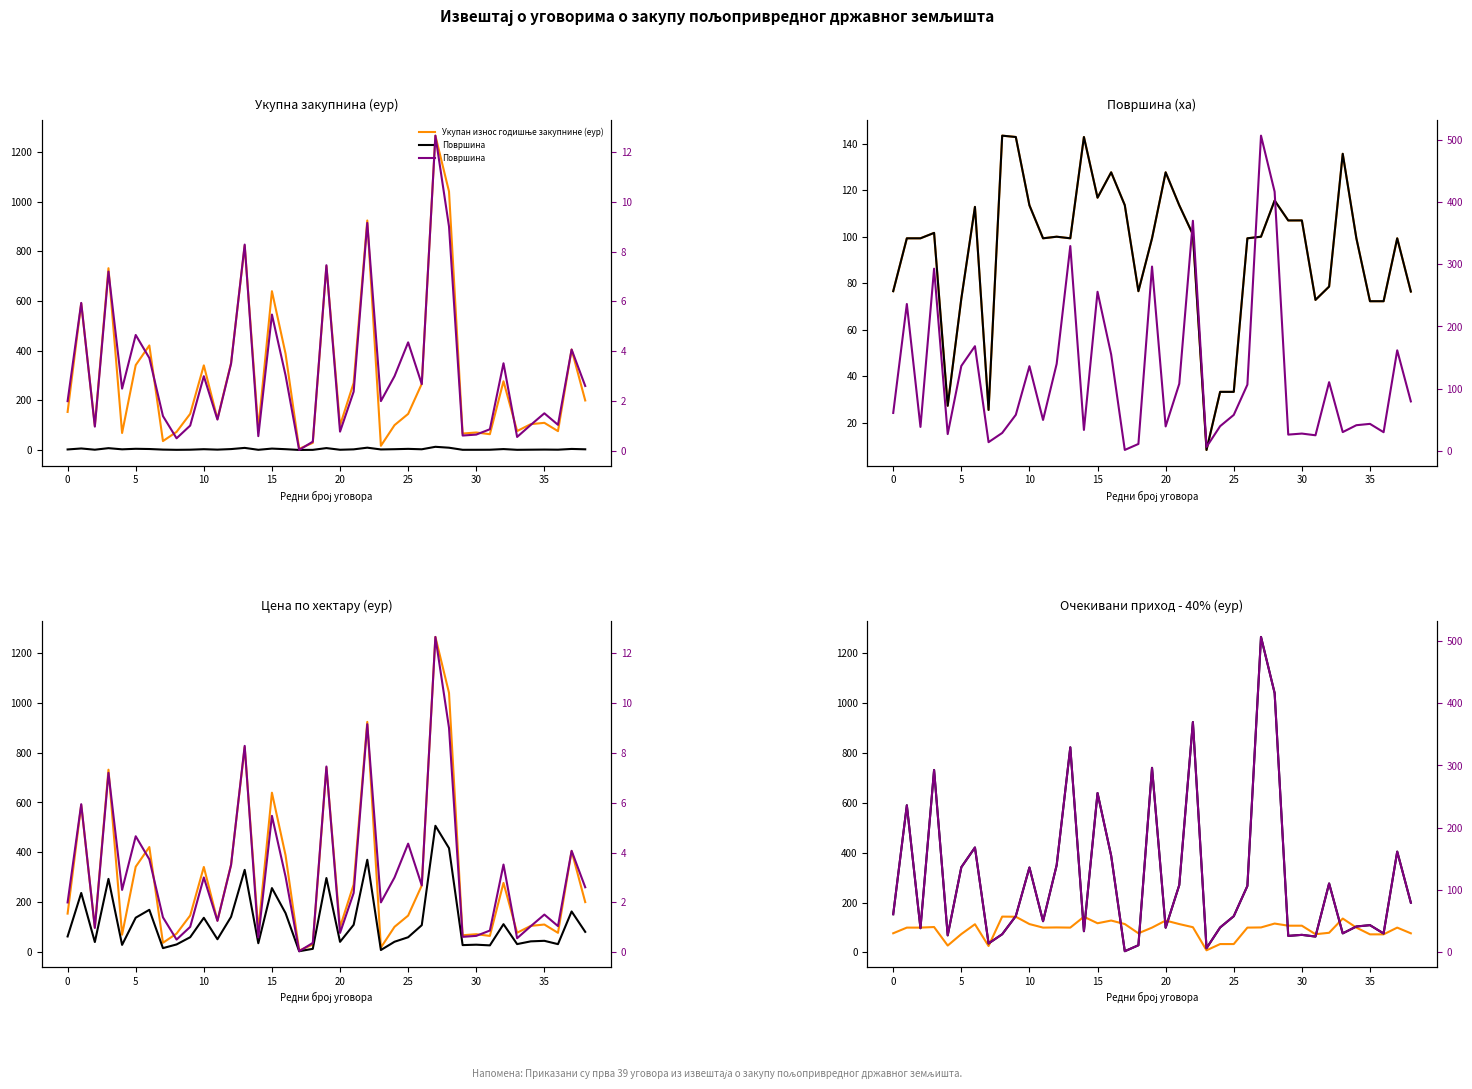

What is the sum of all Површина values?

125.4